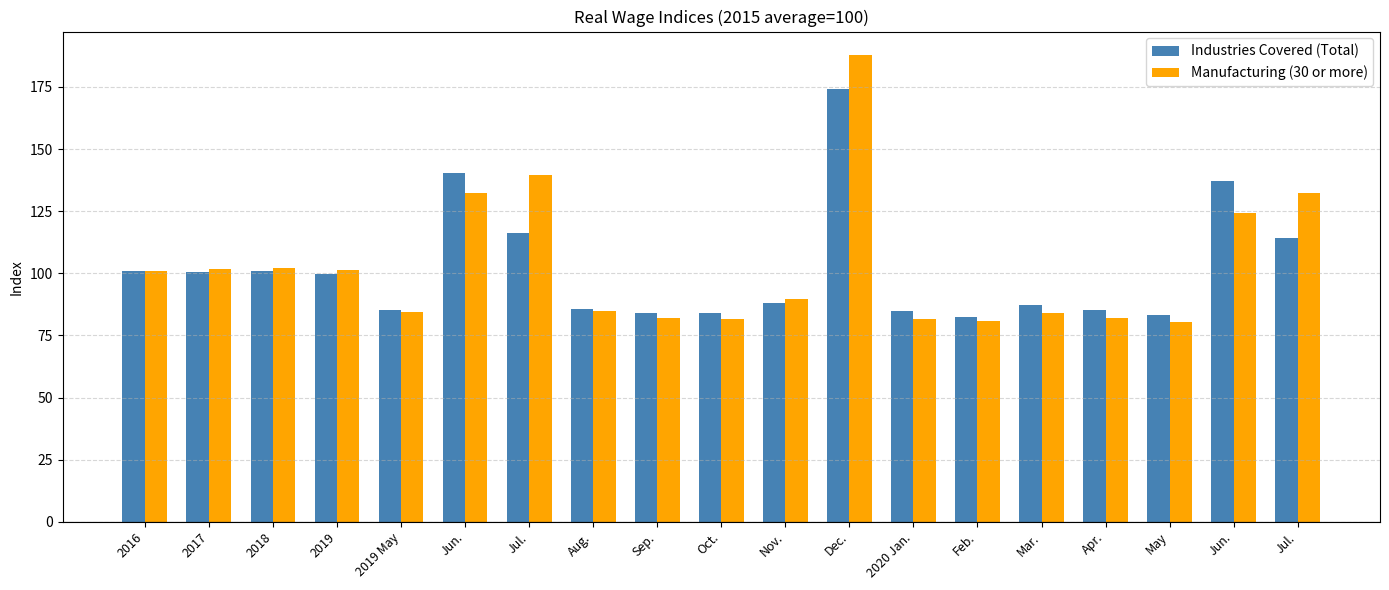

What is the sum of the Industries Covered (Total) values at Mar. and Jul.?

201.4